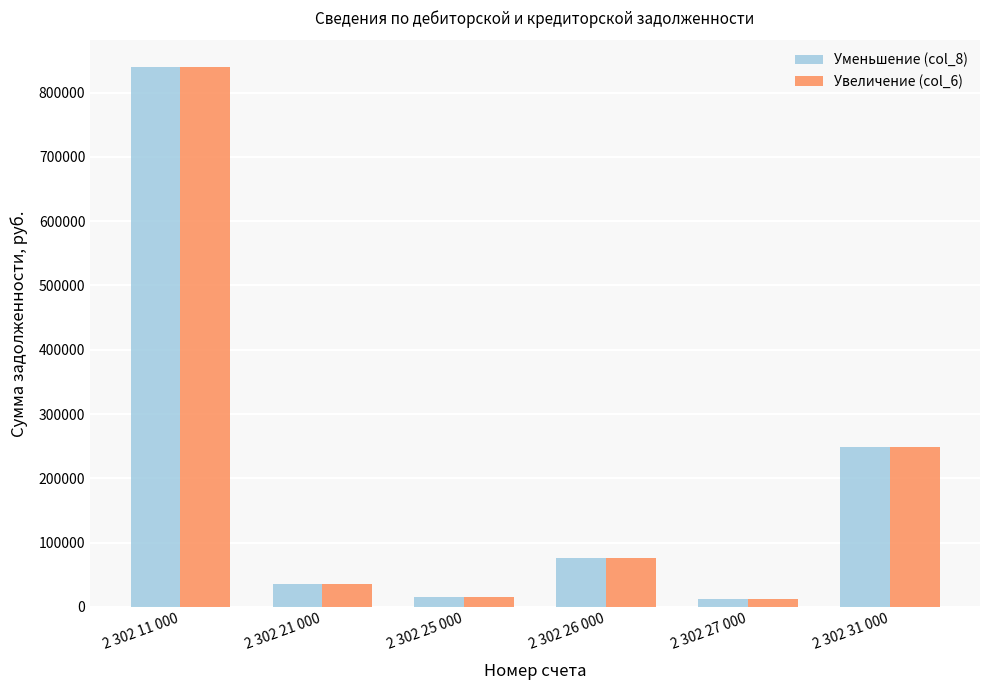

What are all the series names shown in the legend?

Уменьшение (col_8), Увеличение (col_6)